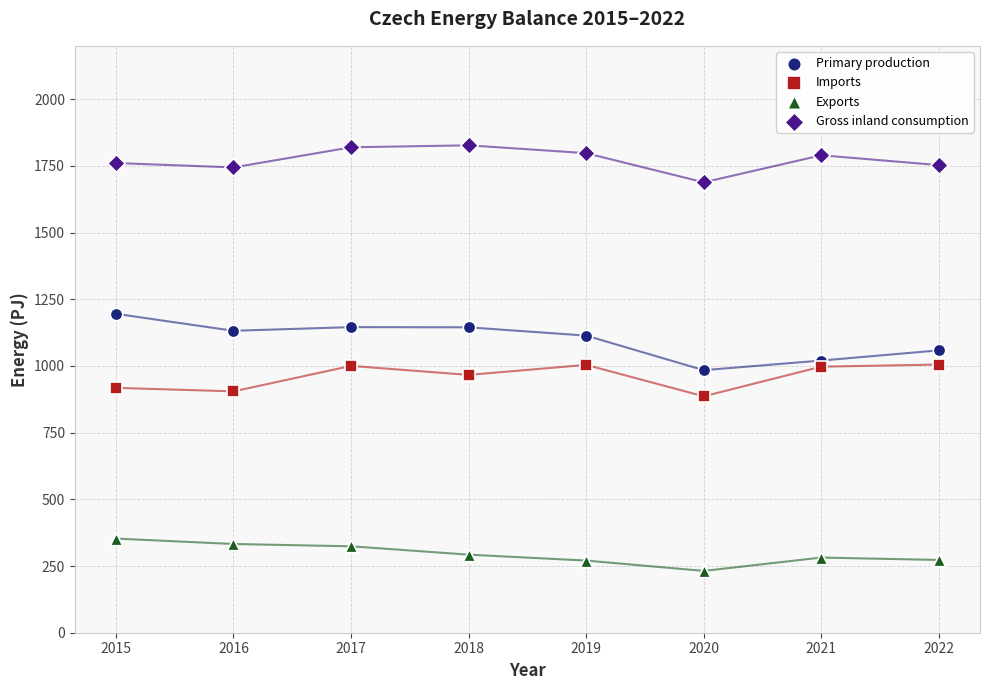

Across all data points, what is the range of X values (max minus min)?

7.0